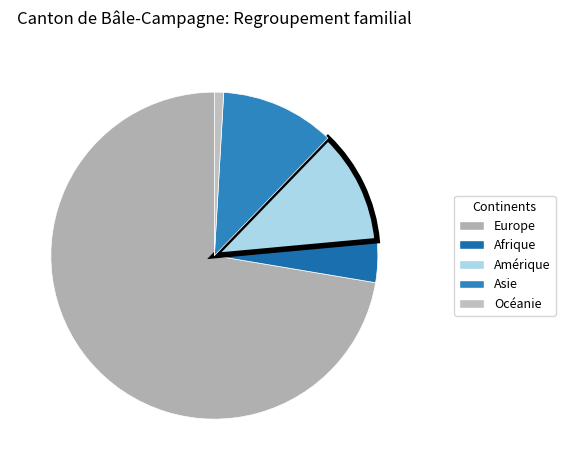

To the nearest percent, what is the combined percentage of Afrique and Europe?

76%